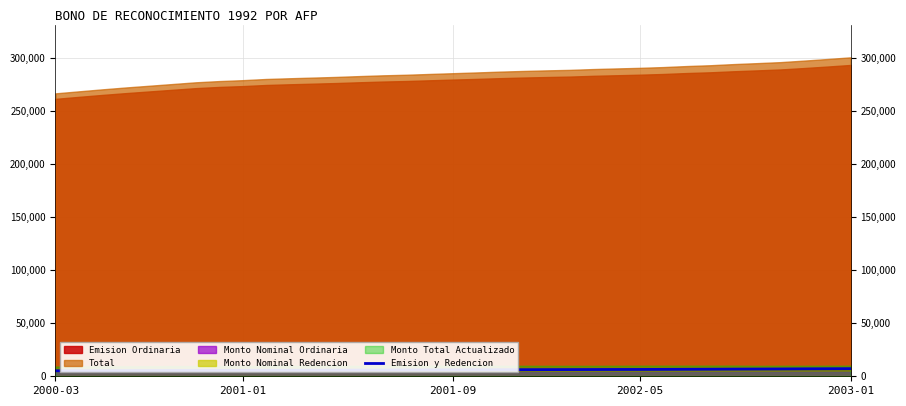

How many categories are shown in the chart?

35